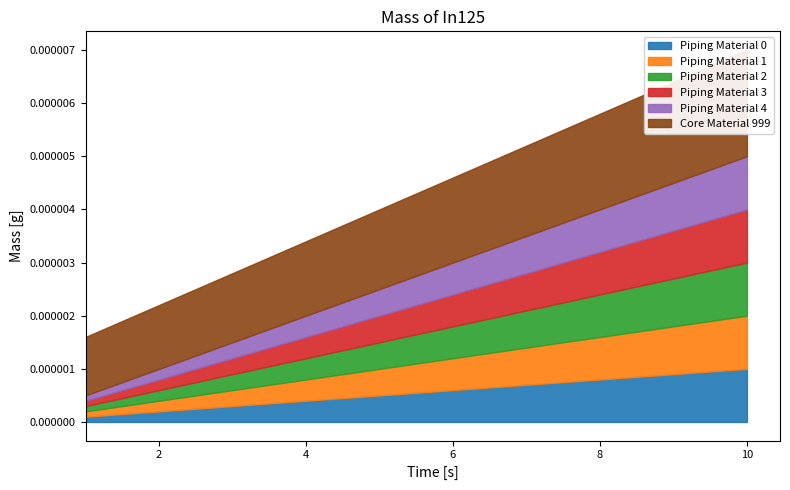

True or false: Piping Material 1 and Piping Material 4 intersect in this chart.

False